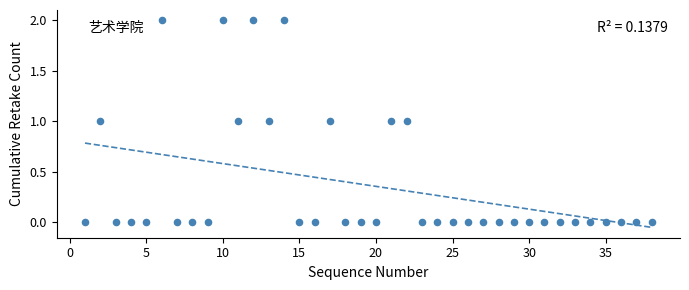

What is the range of X values (max minus min)?

37